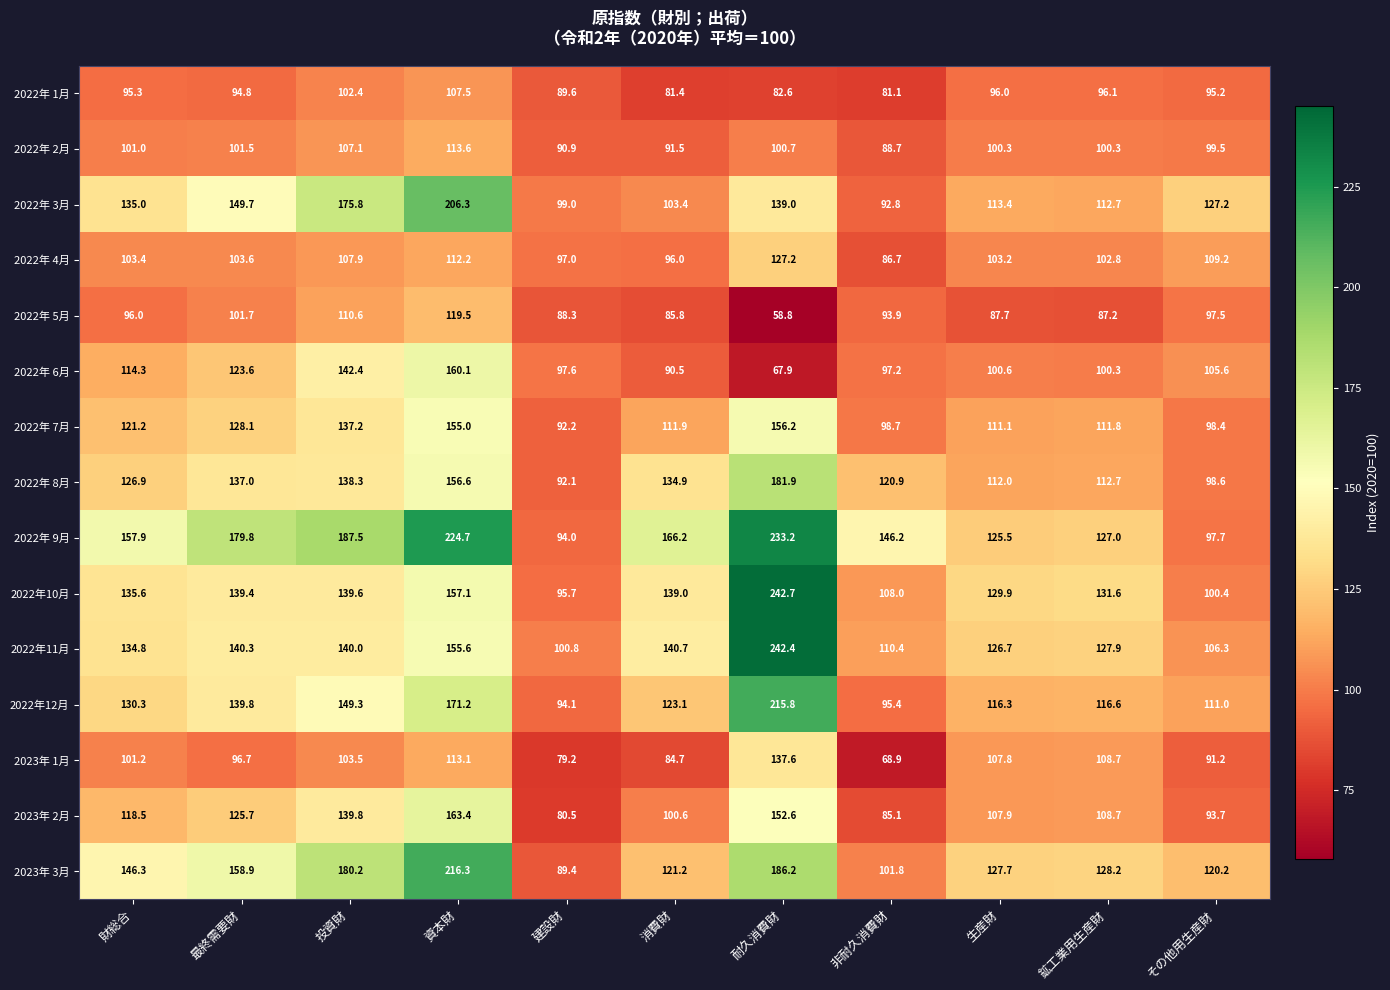

At how many categories does at least one series exceed 172?

4